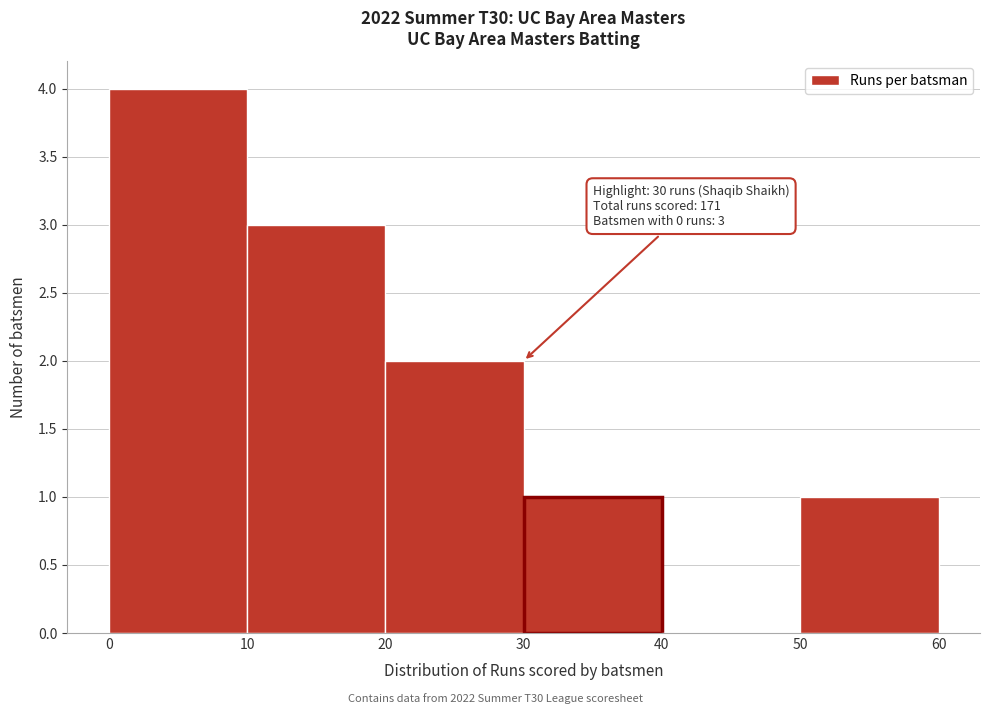

Which range on the x-axis has the tallest bar?

0 to 10